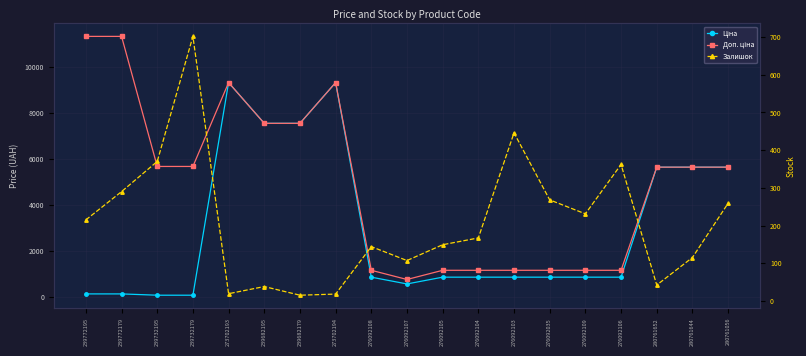

How many interior local peaks does the Ціна series have?

2